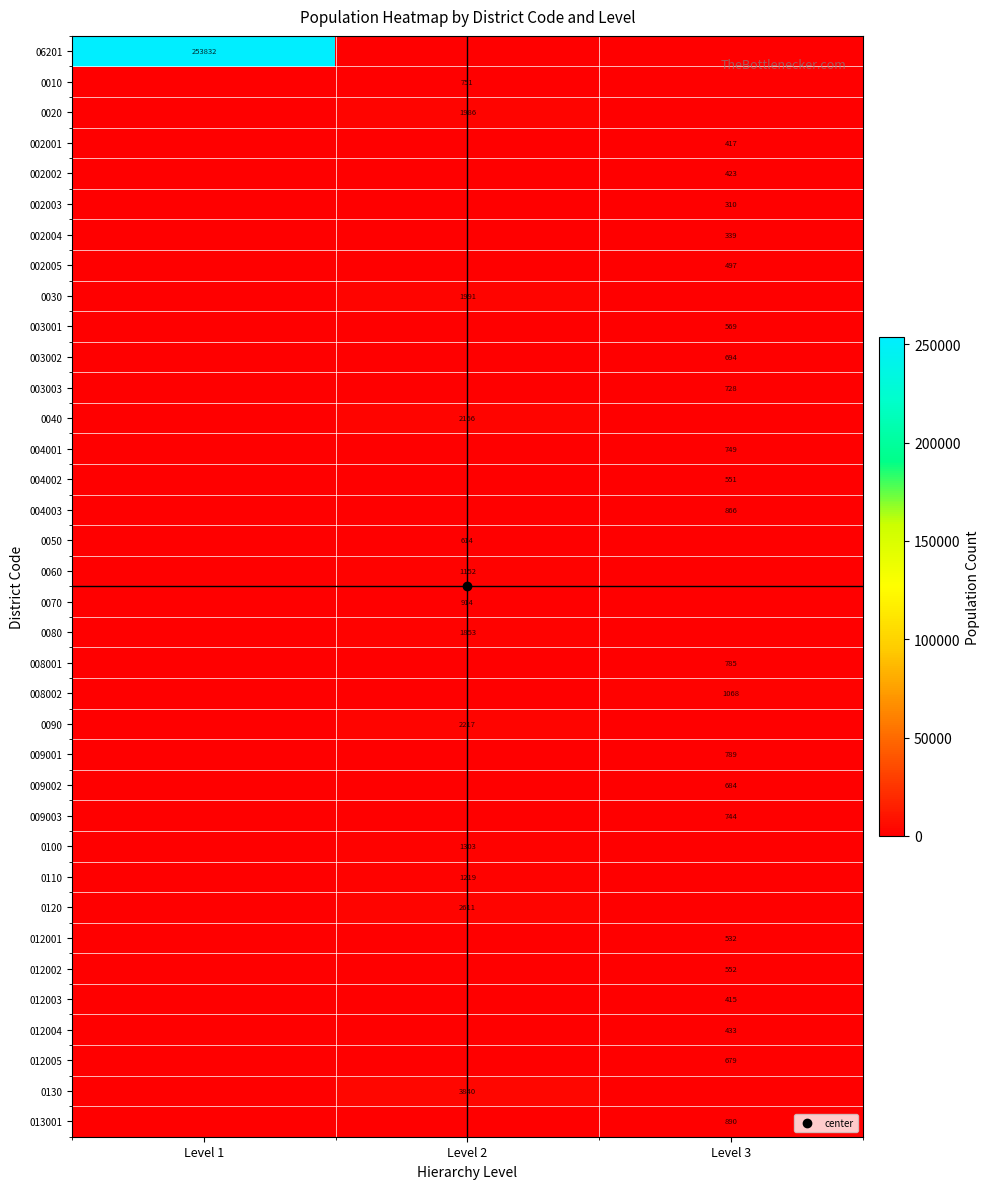

What is the sum of all 003003 values?

728